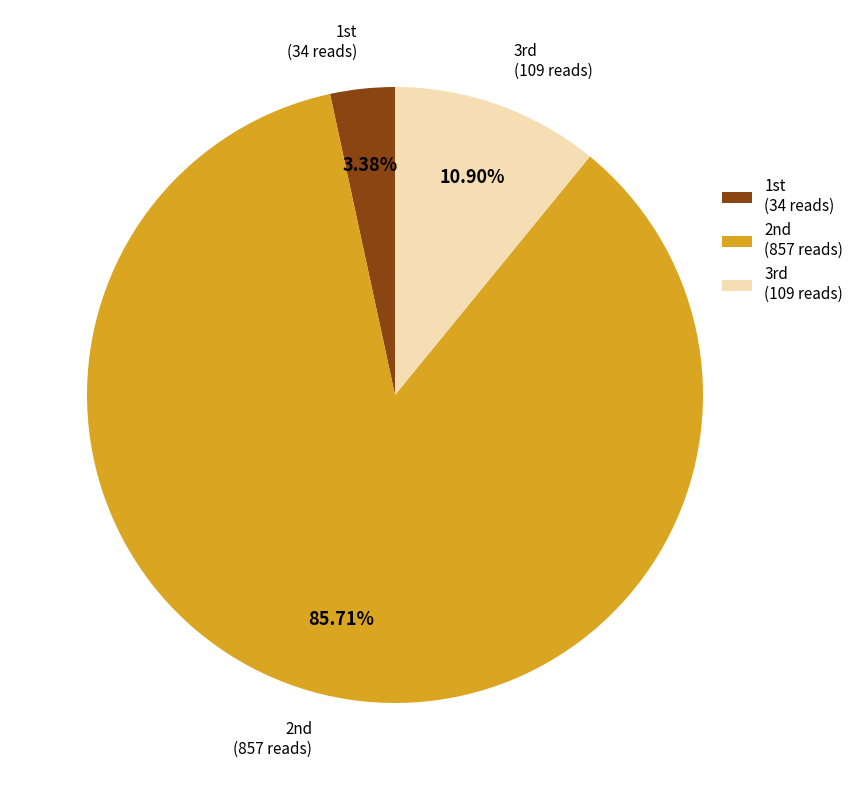

Count the number of slices in the pie.

3